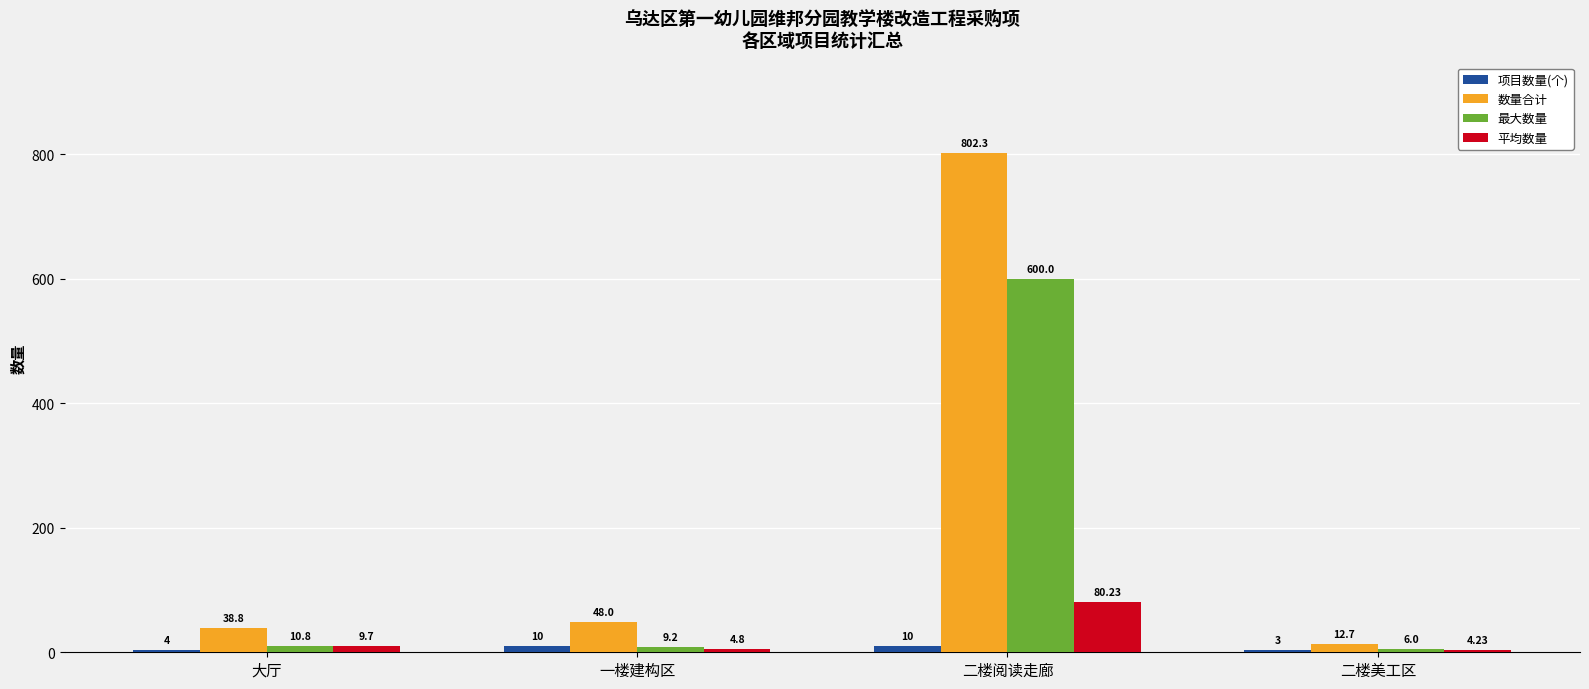

Is it true that 数量合计 equals 1238.8 at 二楼阅读走廊?

False